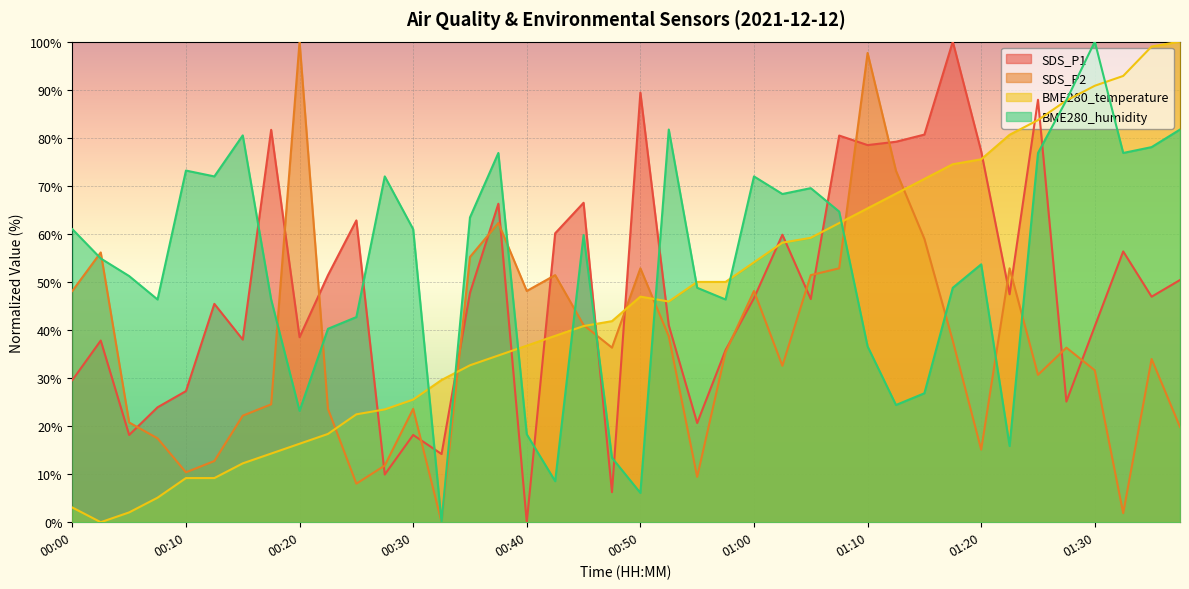

How many interior local peaks does the BME280_humidity series have?

10